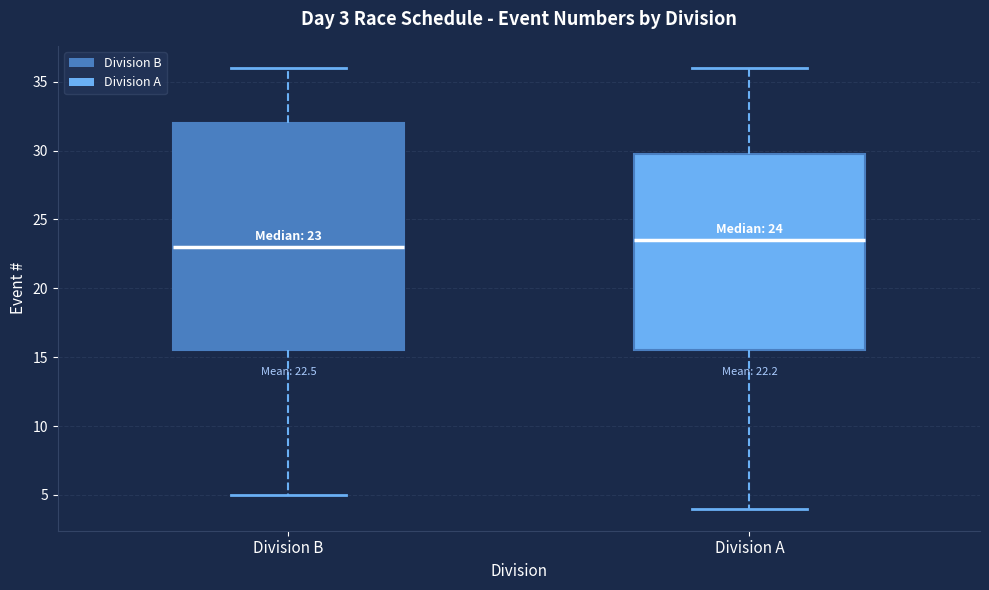

Comparing the boxes themselves (not the whiskers), which one is the tallest?

Division B